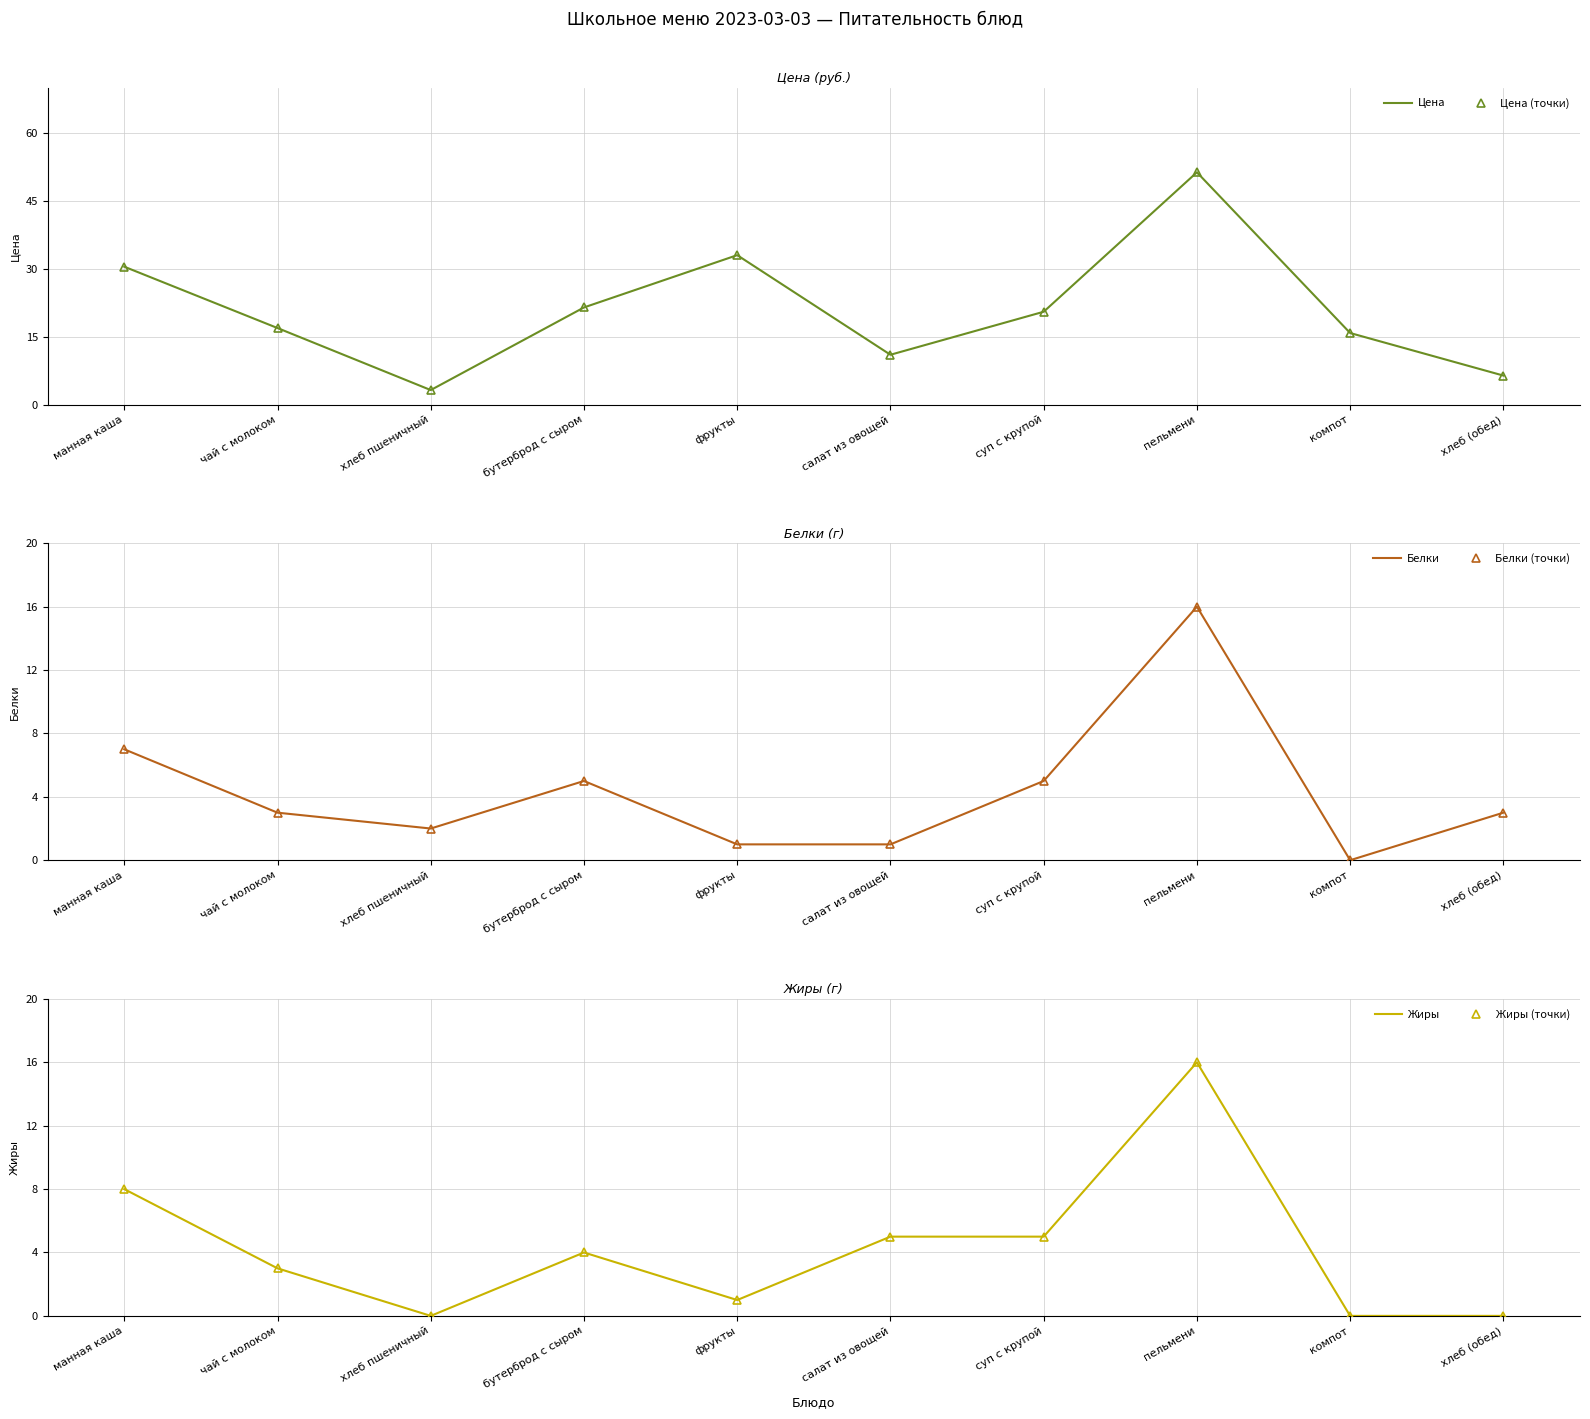

How many interior local peaks does the Жиры (точки) series have?

2